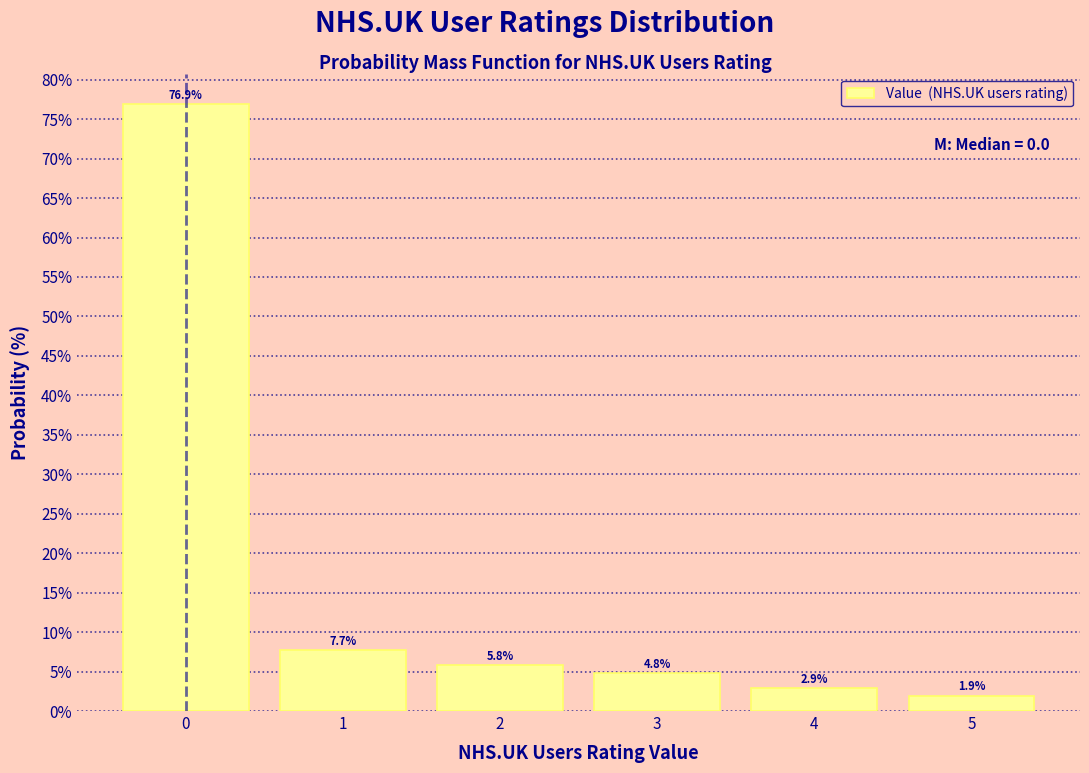

Reading left to right, list every bar in this chart as the range it spans on the x-axis followed by its height.

-0.5 to 0.5: 76.9
0.5 to 1.5: 7.7
1.5 to 2.5: 5.8
2.5 to 3.5: 4.8
3.5 to 4.5: 2.9
4.5 to 5.5: 1.9